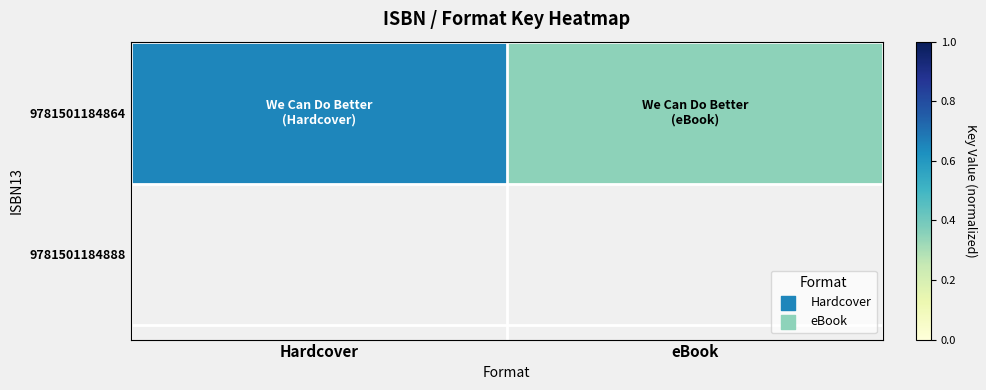

True or false: the data shows 0.1 at eBook.

False